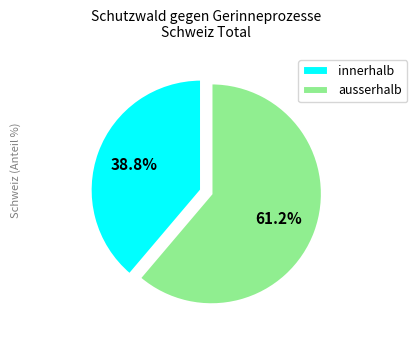

The innerhalb slice represents 39% of the pie. True or false?

True